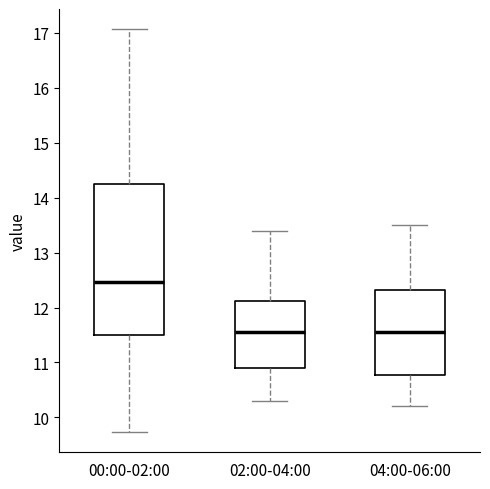

Reading left to right, transcribe this box plot: for each box, give where its median line is, the range the box spans, and where its two whiskers end, as read against the y-axis. The values are not printed on the chart, so give them approximately, as read against the axis.

00:00-02:00: median 12.5, box 11.5 to 14.2, whiskers 9.7 to 17.1
02:00-04:00: median 11.6, box 10.9 to 12.1, whiskers 10.3 to 13.4
04:00-06:00: median 11.6, box 10.8 to 12.3, whiskers 10.2 to 13.5